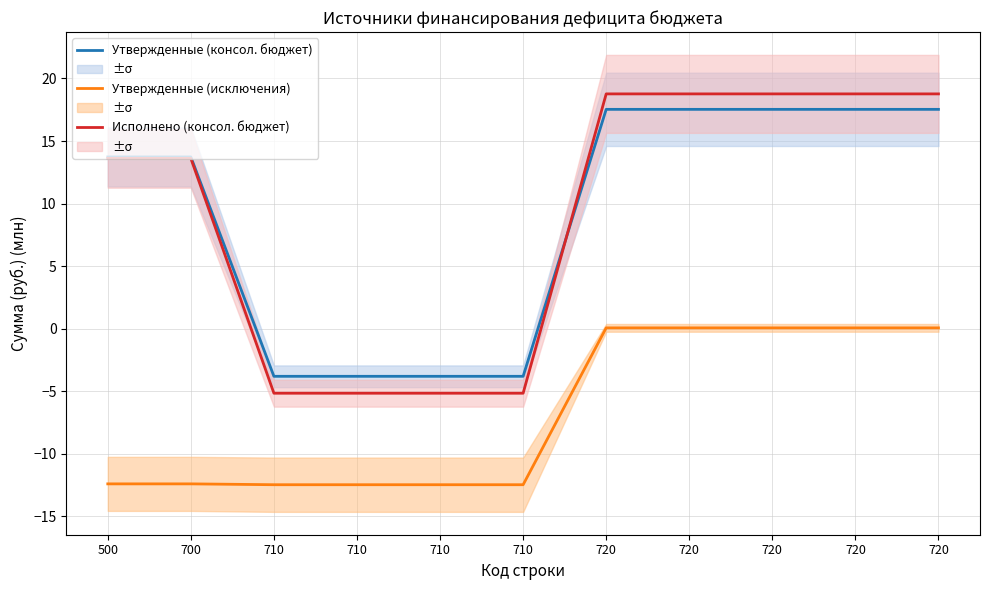

At 720, list the series in order from smallest to largest.

Утвержденные (исключения), Утвержденные (консол. бюджет), Исполнено (консол. бюджет)